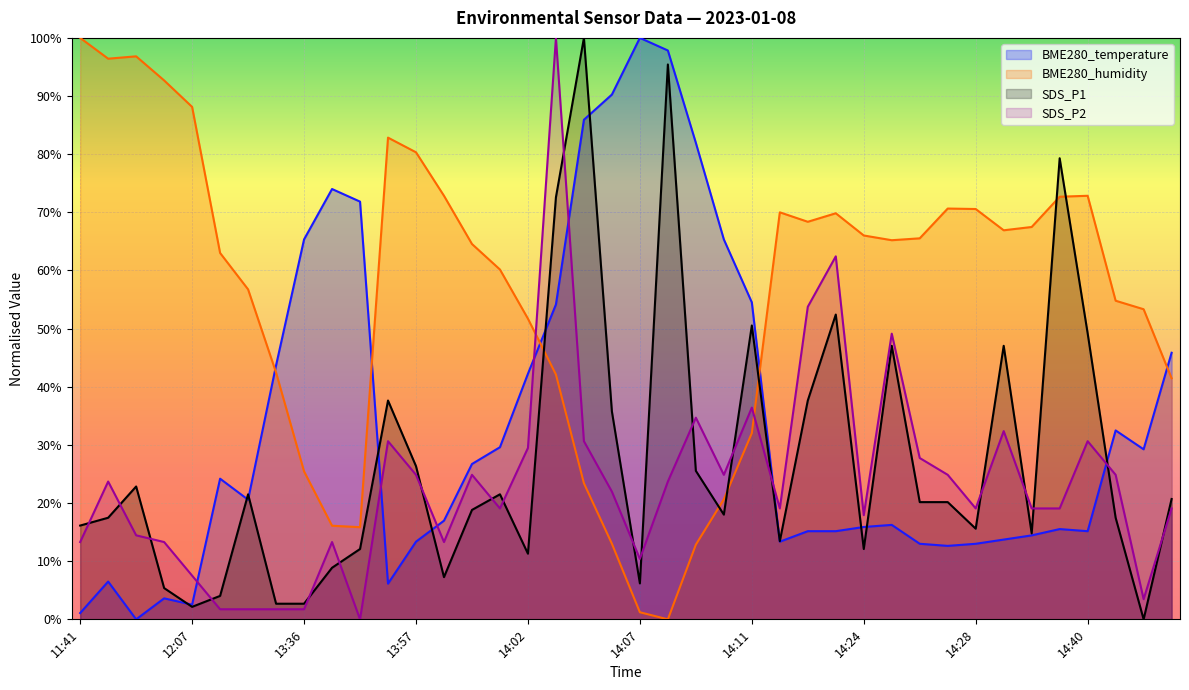

How many lines are shown in the chart?

4